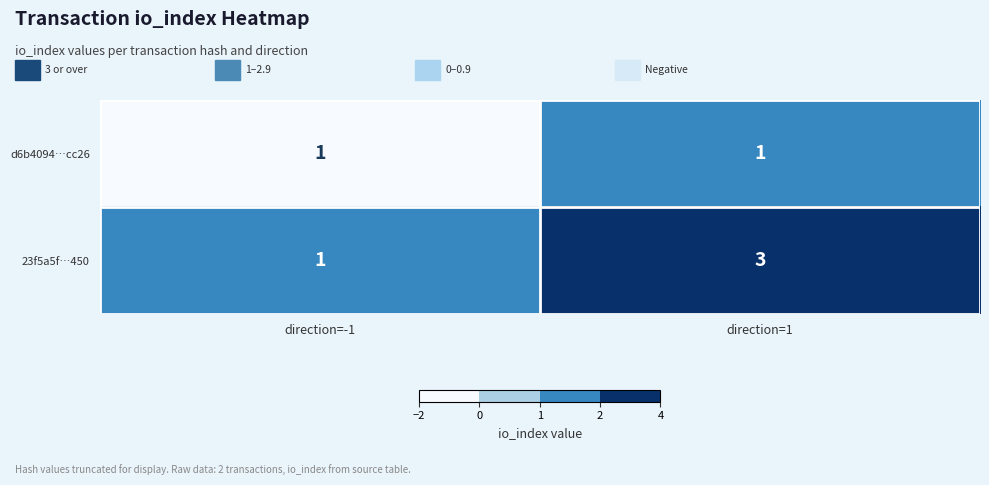

At which category is the sum across all series the highest?

direction=1